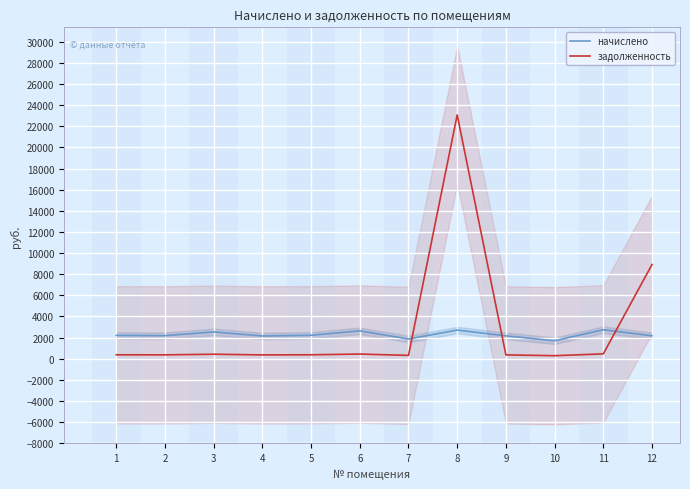

At which label is начислено closest to 2220?

5